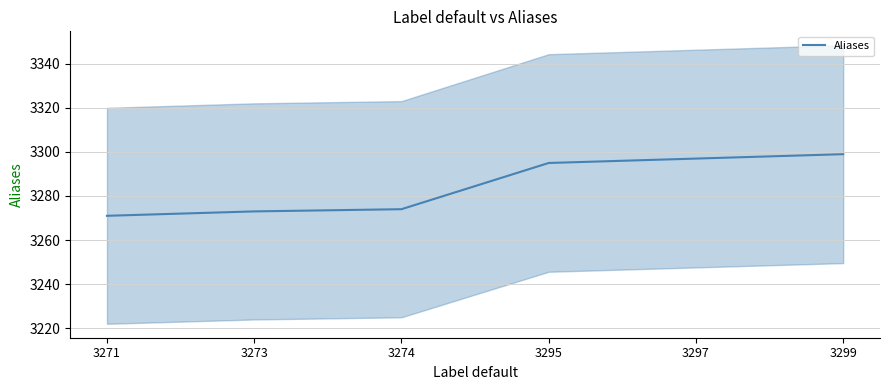

List the labels in order of value, smallest first.

3271, 3273, 3274, 3295, 3297, 3299